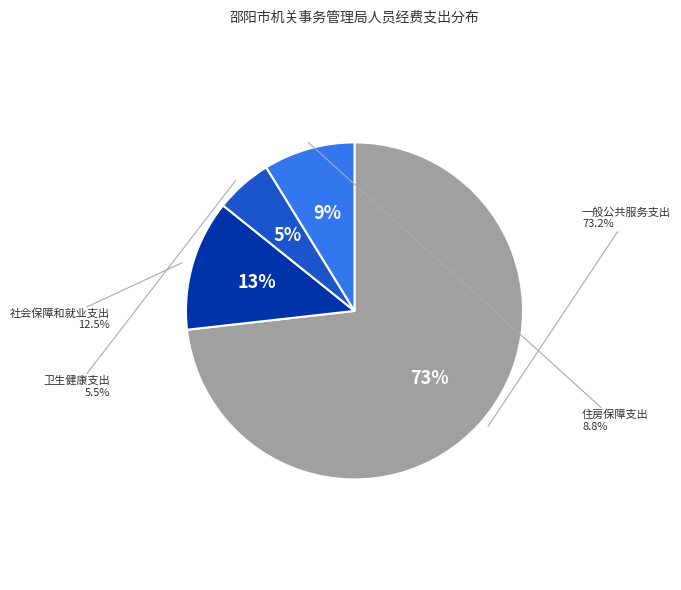

What is the largest slice in the pie chart?

一般公共服务支出